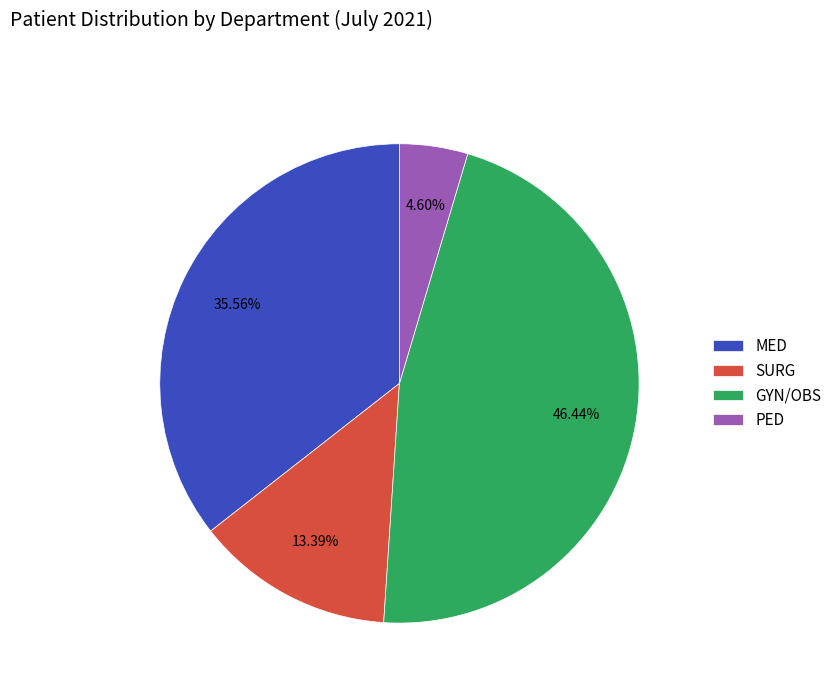

Rank the categories by value from highest to lowest.

GYN/OBS, MED, SURG, PED